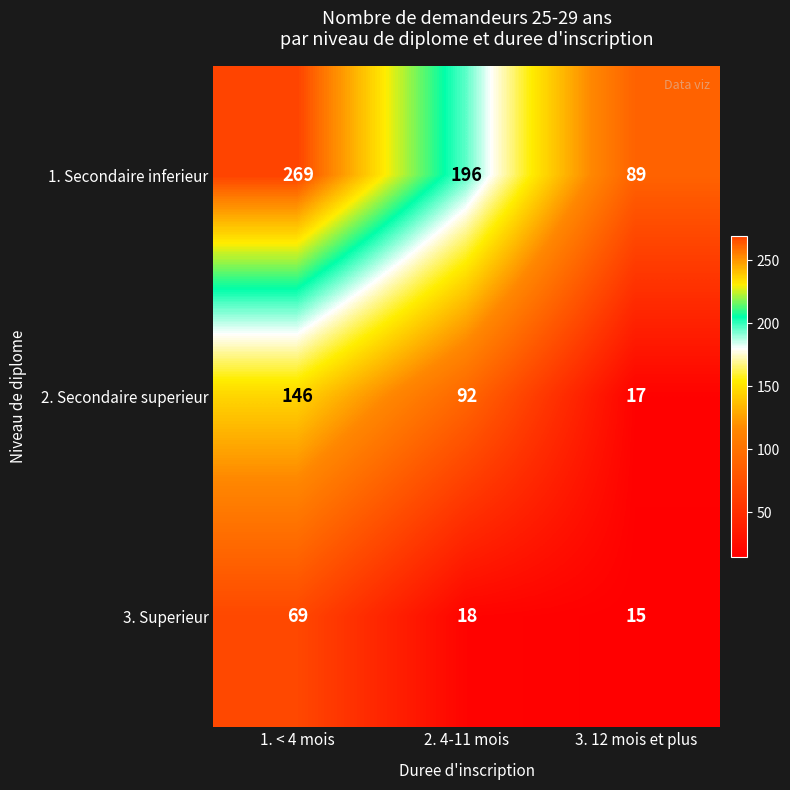

What is the difference between the maximum and minimum values in the 3. Superieur series?

54